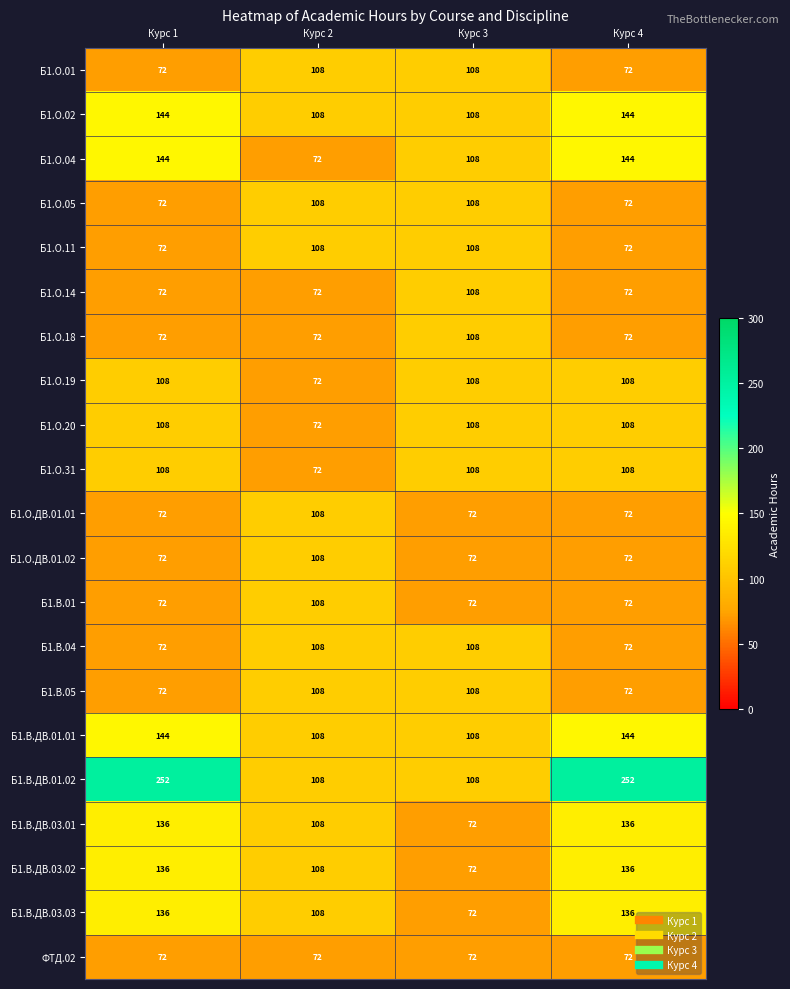

What is the sum of the Б1.О.14 values at Курс 4 and Курс 1?

144